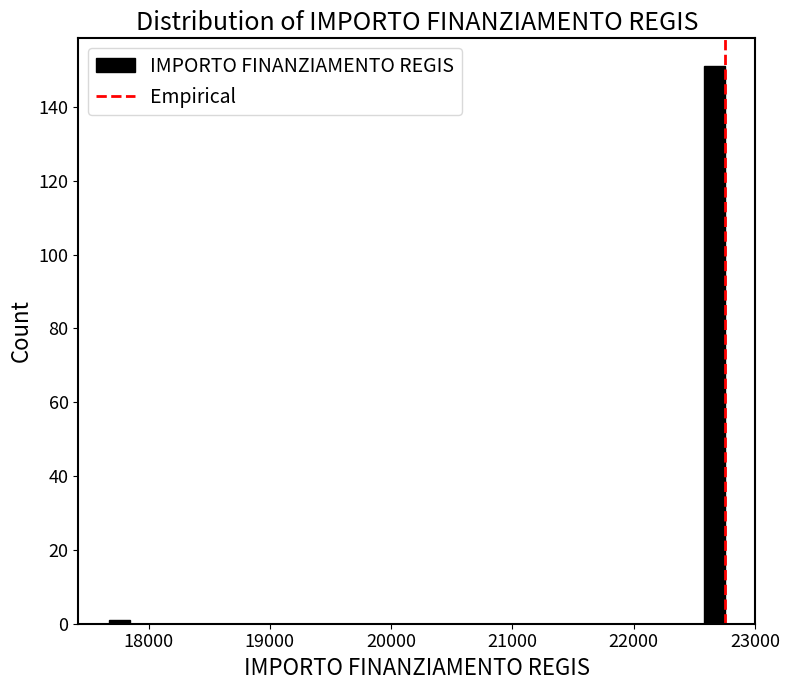

Around what value on the x-axis is the tallest bar? Give the approximate position of its centre, as read against the axis.

22700